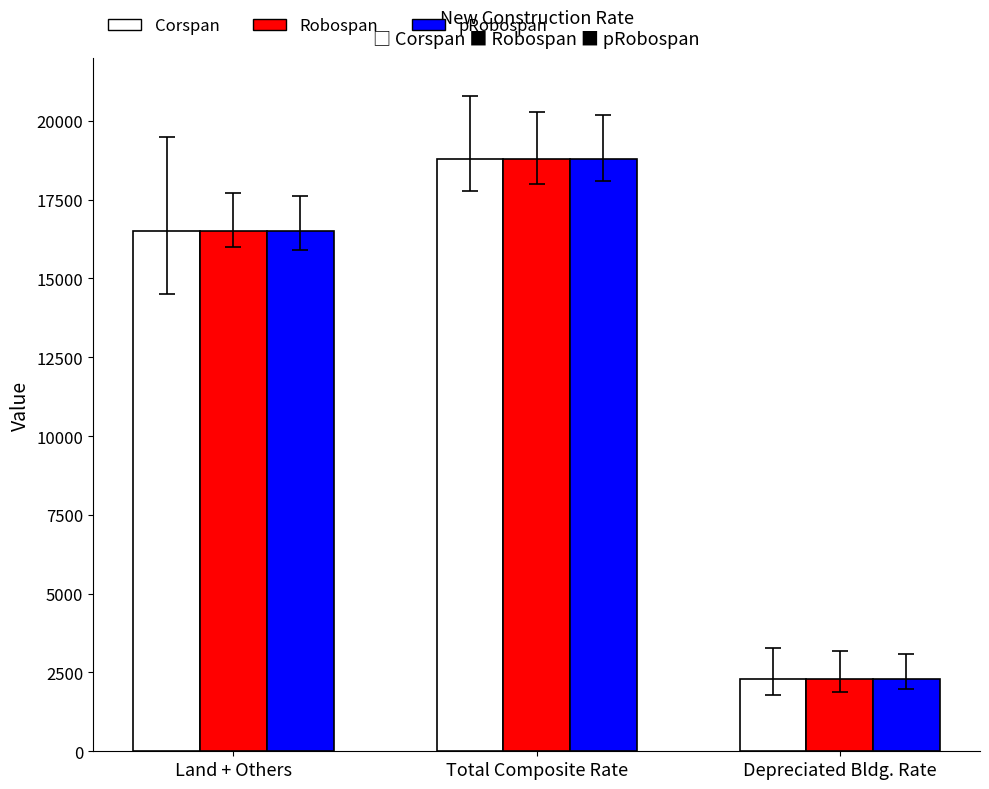

Is the value of Corspan at Land + Others greater than the value of Robospan at Total Composite Rate?

No